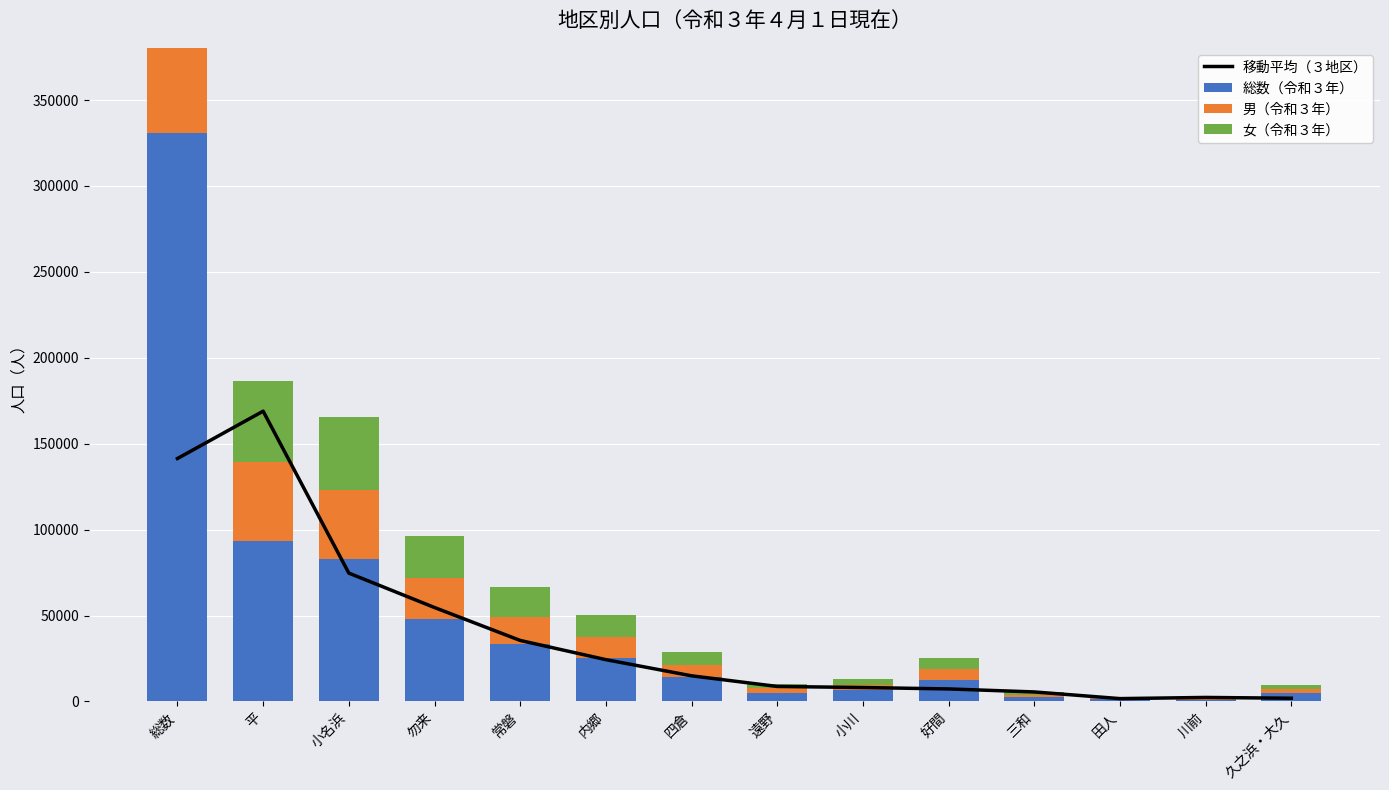

The value of 総数（令和３年） at 三和 is 3946.0. True or false?

False